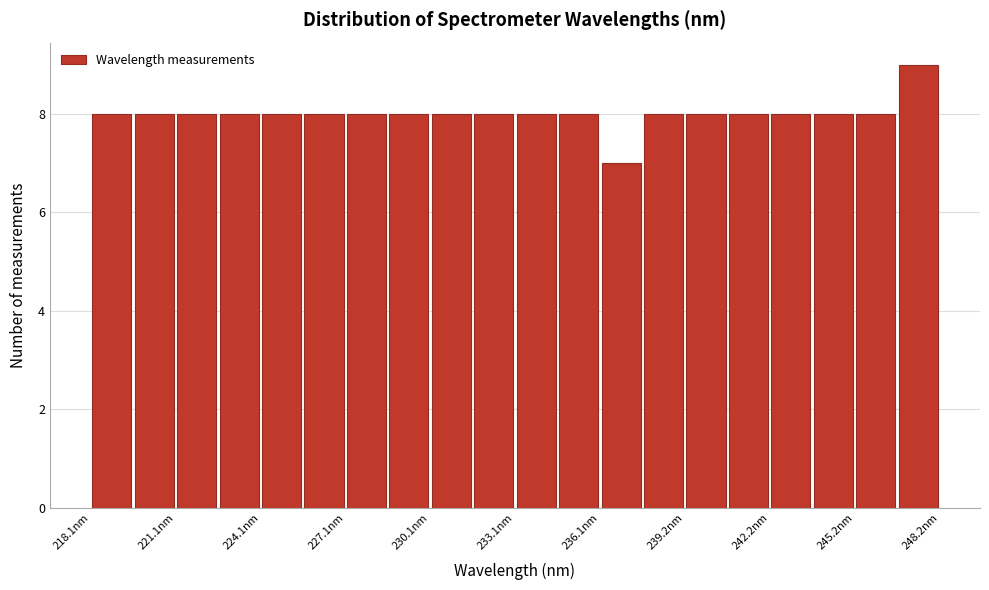

Around what value on the x-axis is the tallest bar? Give the approximate position of its centre, as read against the axis.

247.5